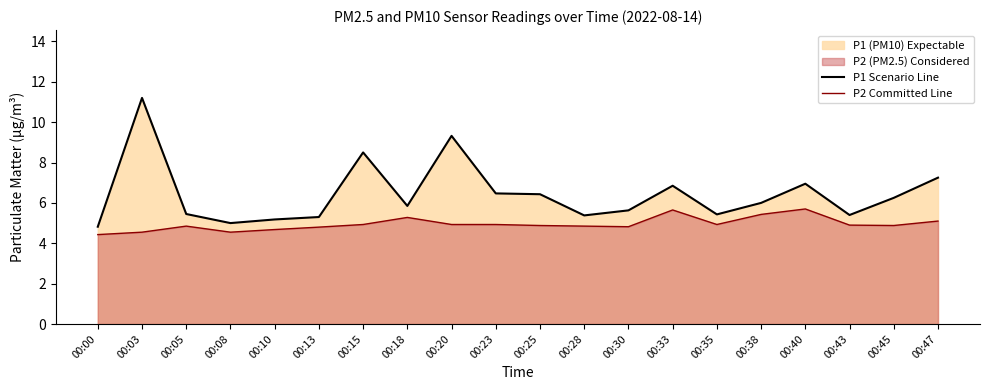

The P1 Scenario Line series shows 3.8 at 00:30. True or false?

False